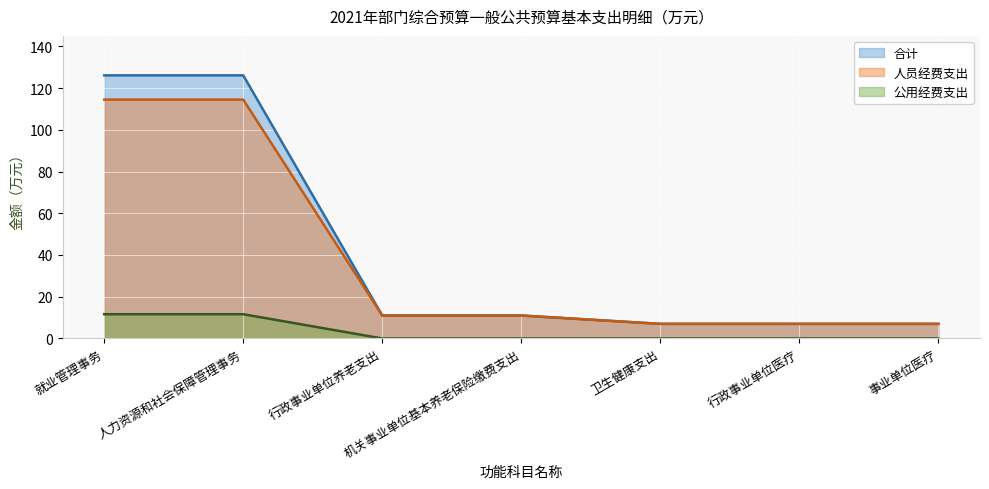

Between 人力资源和社会保障管理事务 and 行政事业单位养老支出, which series saw the biggest shift?

合计